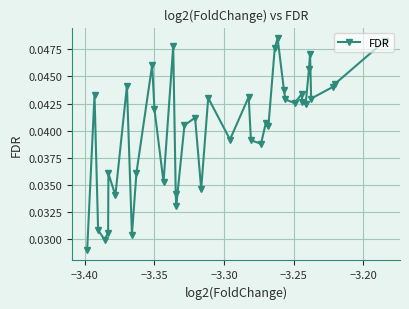

The value at 8 is 0.1. True or false?

False